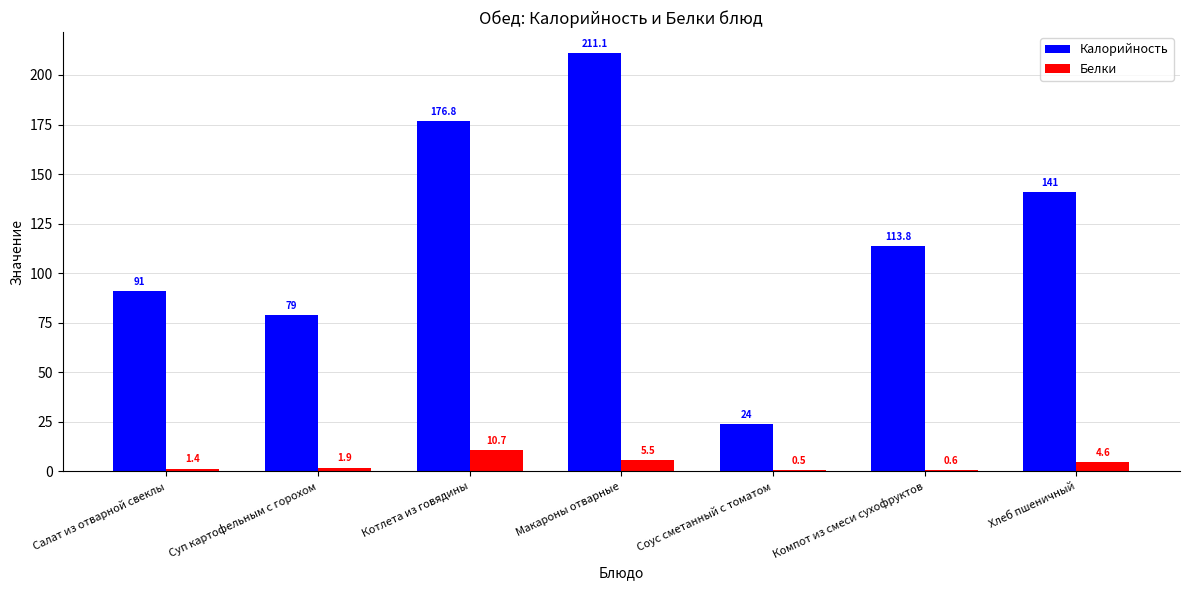

Reading left to right, transcribe all the data shown in this chart.

Калорийность: 91.0	79.0	176.8	211.1	24.0	113.8	141.0
Белки: 1.4	1.9	10.7	5.5	0.5	0.6	4.6